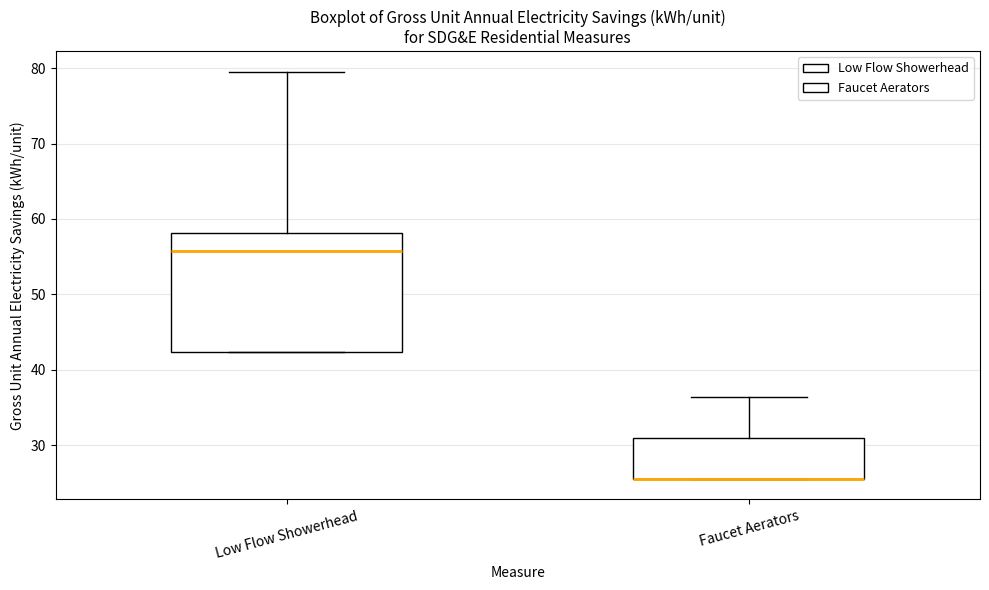

Comparing the boxes themselves (not the whiskers), which one is the tallest?

Low Flow Showerhead